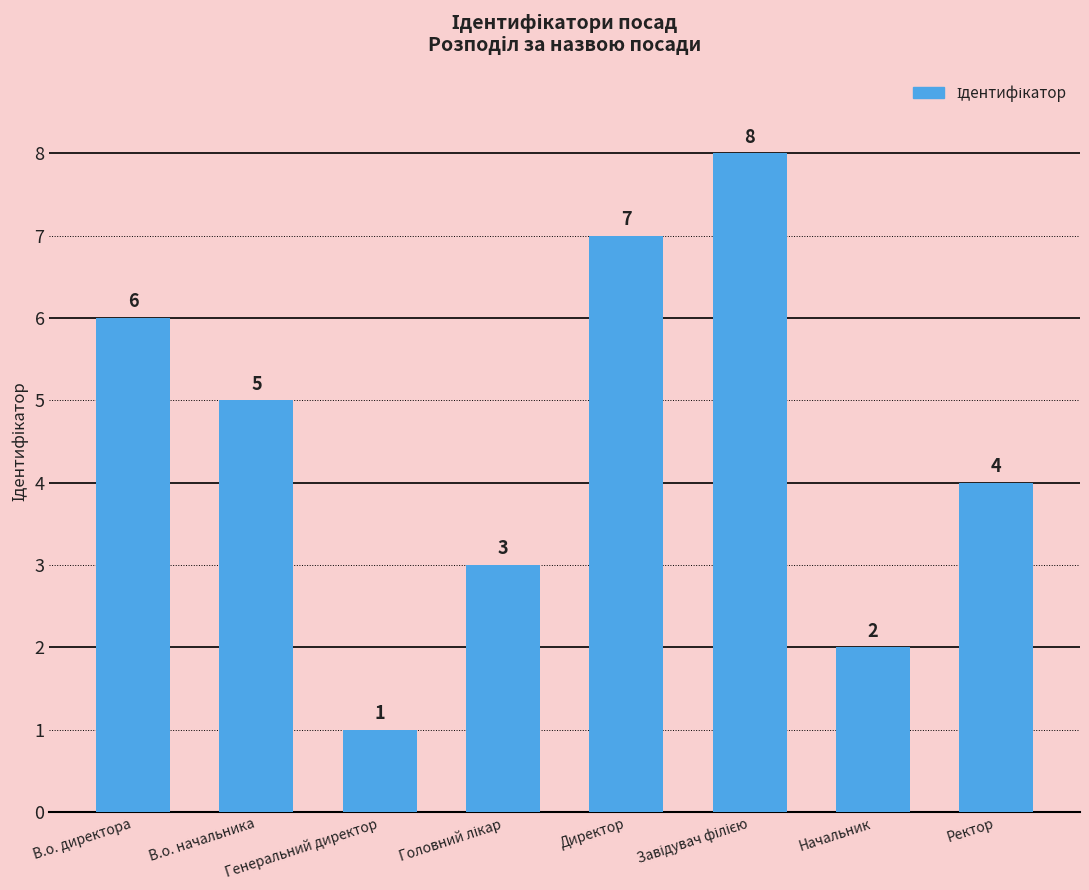

How many data points are less than 5?

4